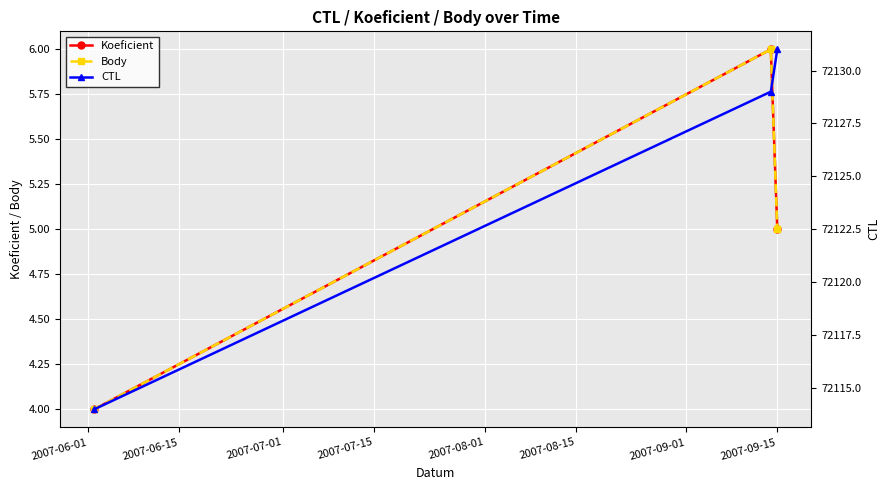

What are all the series names shown in the legend?

Koeficient, Body, CTL